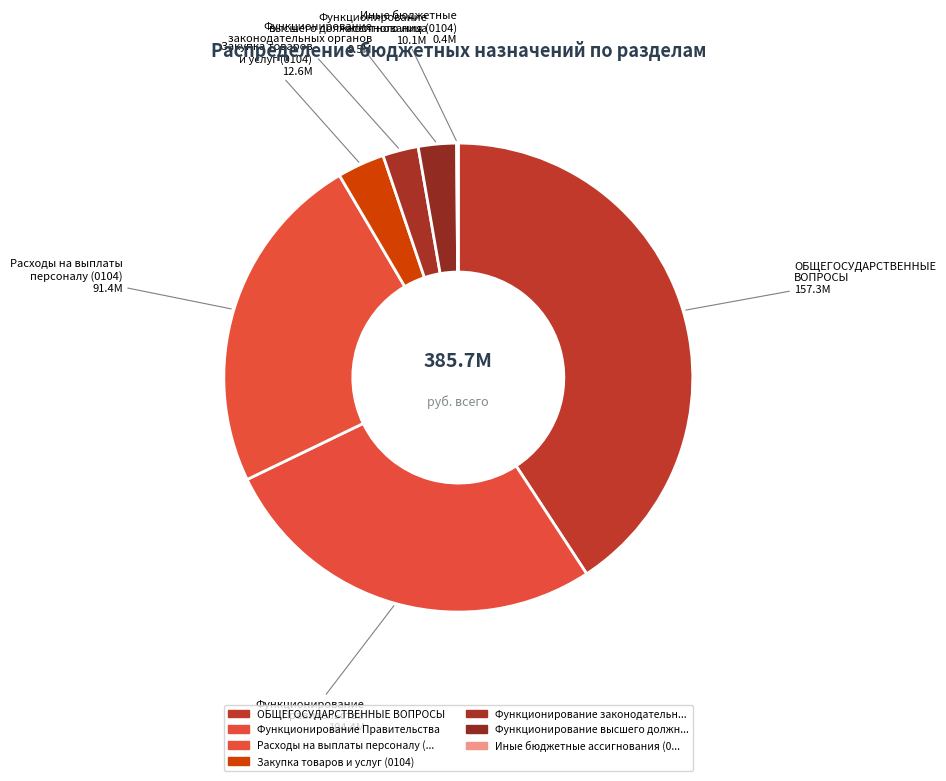

Is Функционирование высшего должностного лица the majority of the pie?

No